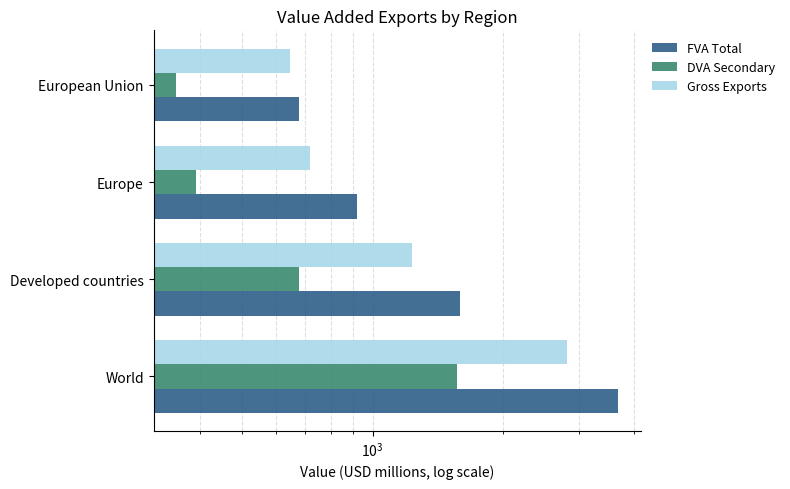

What is the sum of all FVA Total values?

6886.1